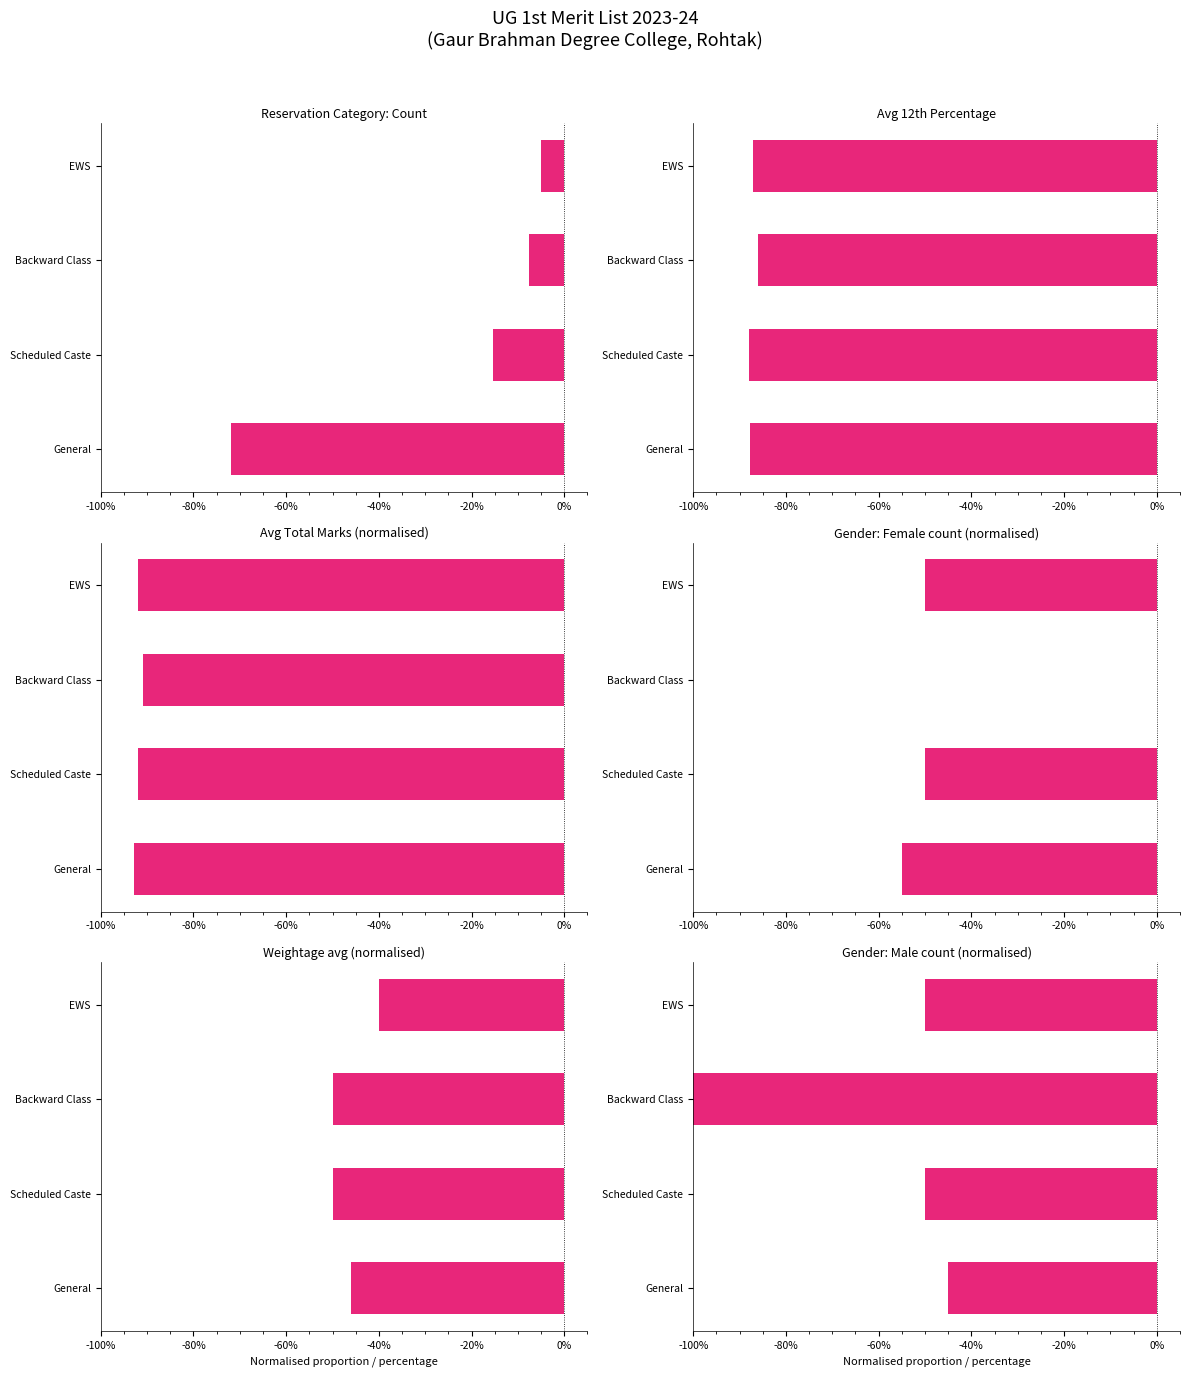

What is the value of the Weightage avg (normalised) bar at the 3rd from the left?

-0.5